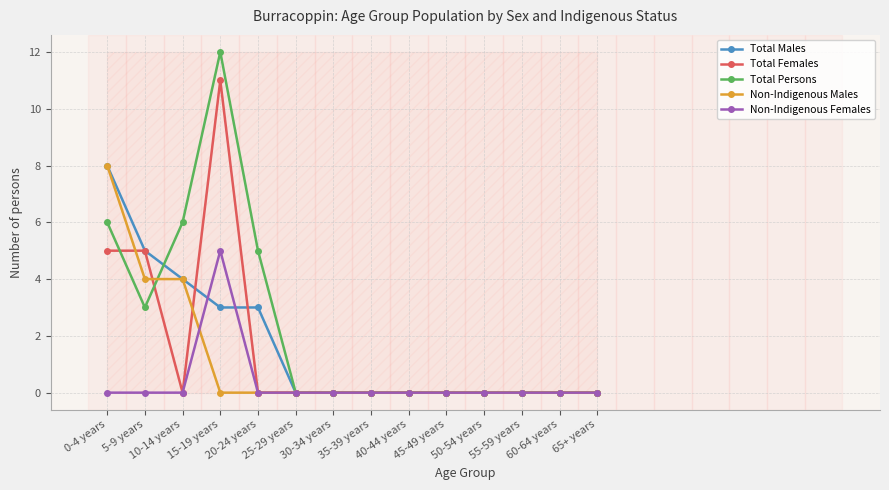

Reading right to left, extract all data points from this chart.

Total Males: 0	0	0	0	0	0	0	0	0	3	3	4	5	8
Total Females: 0	0	0	0	0	0	0	0	0	0	11	0	5	5
Total Persons: 0	0	0	0	0	0	0	0	0	5	12	6	3	6
Non-Indigenous Males: 0	0	0	0	0	0	0	0	0	0	0	4	4	8
Non-Indigenous Females: 0	0	0	0	0	0	0	0	0	0	5	0	0	0